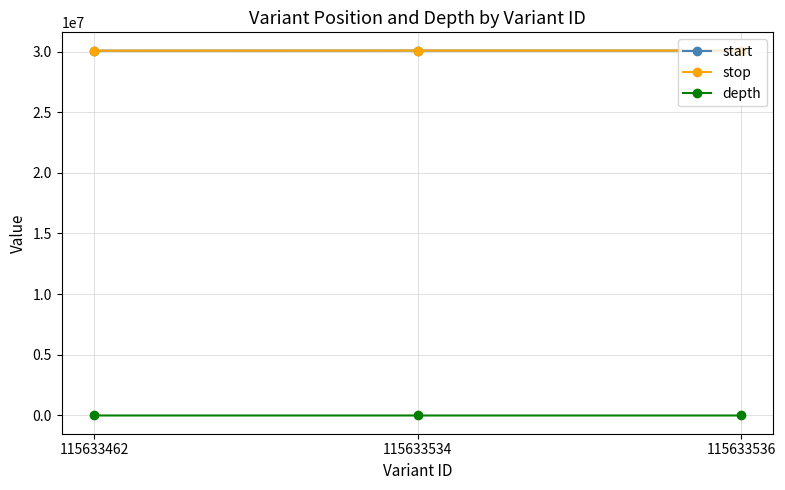

What is the difference between the maximum and minimum values in the stop series?

8141